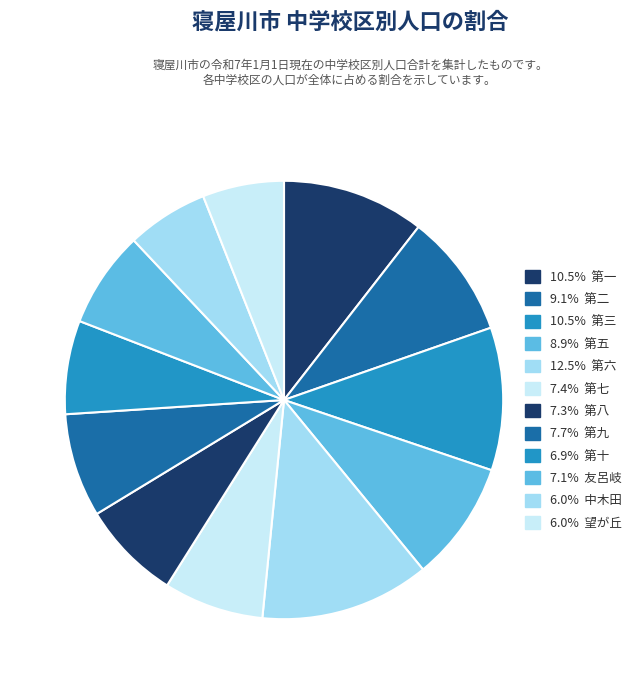

Is there a majority slice in this chart?

No